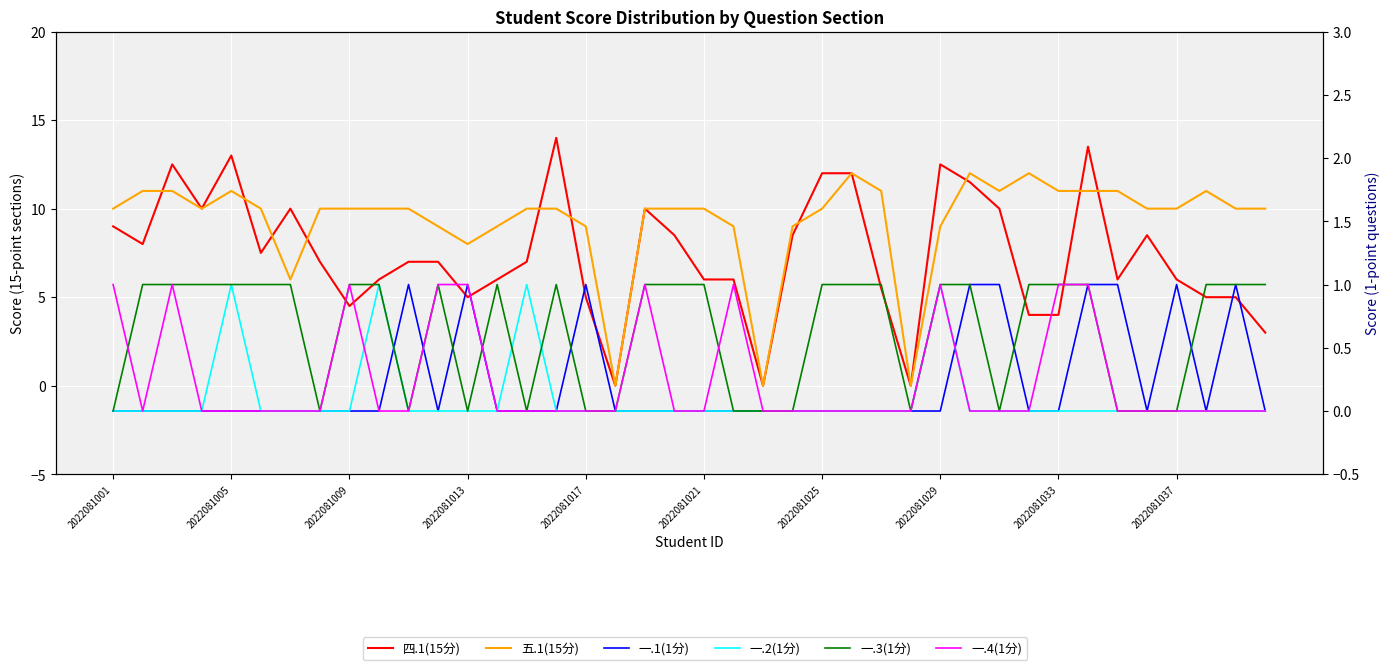

The 一.2(1分) series shows 0.0 at 27. True or false?

True